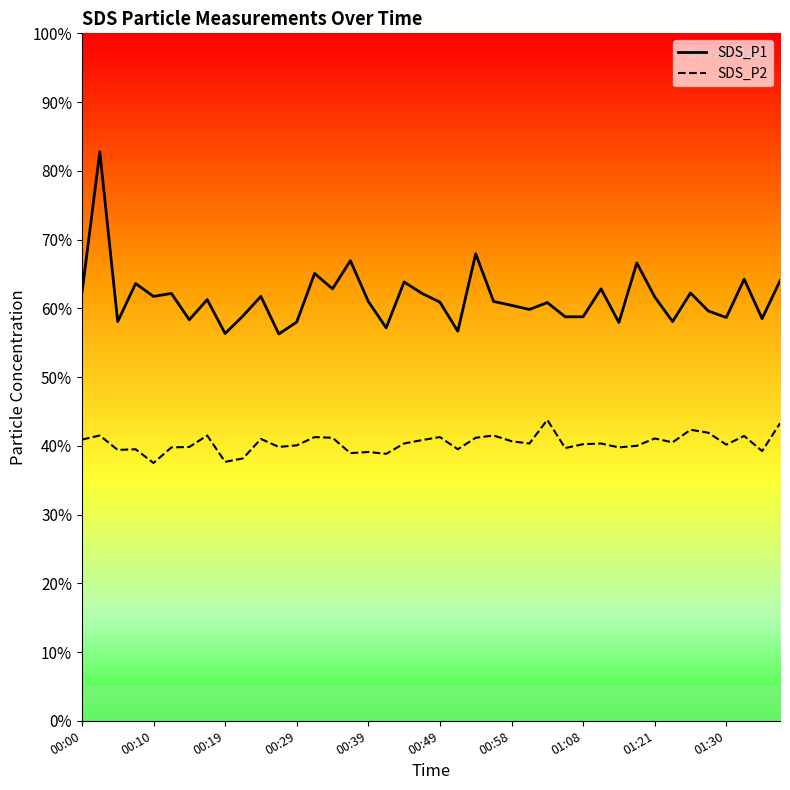

Which series has the largest total across all categories?

SDS_P1